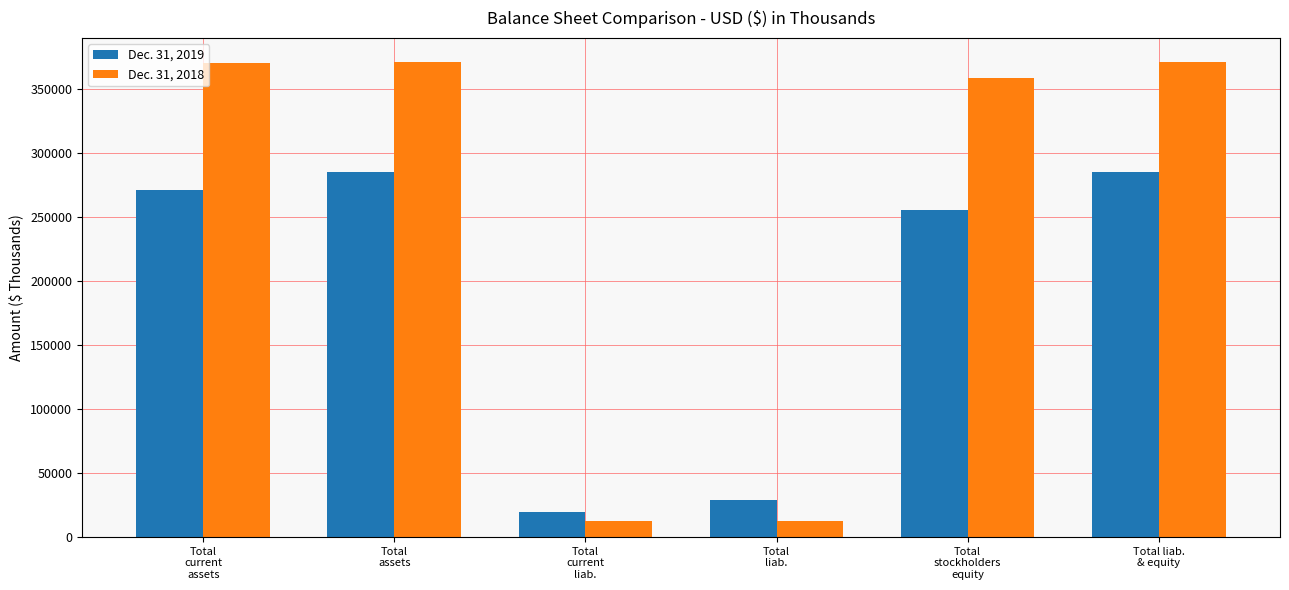

What is the minimum value for Dec. 31, 2019?

19769